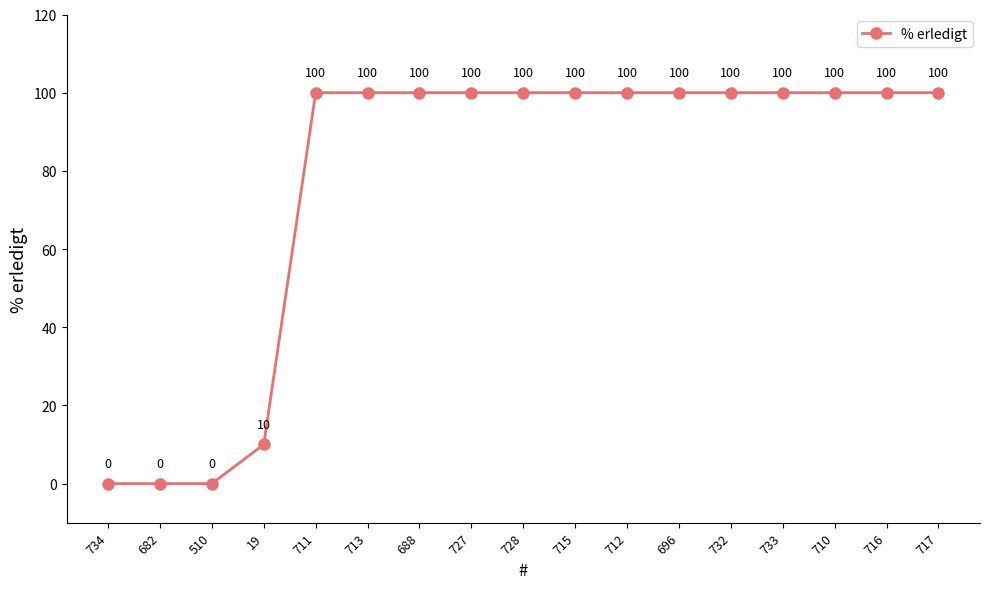

What is the change in value from 682 to 713?

+100